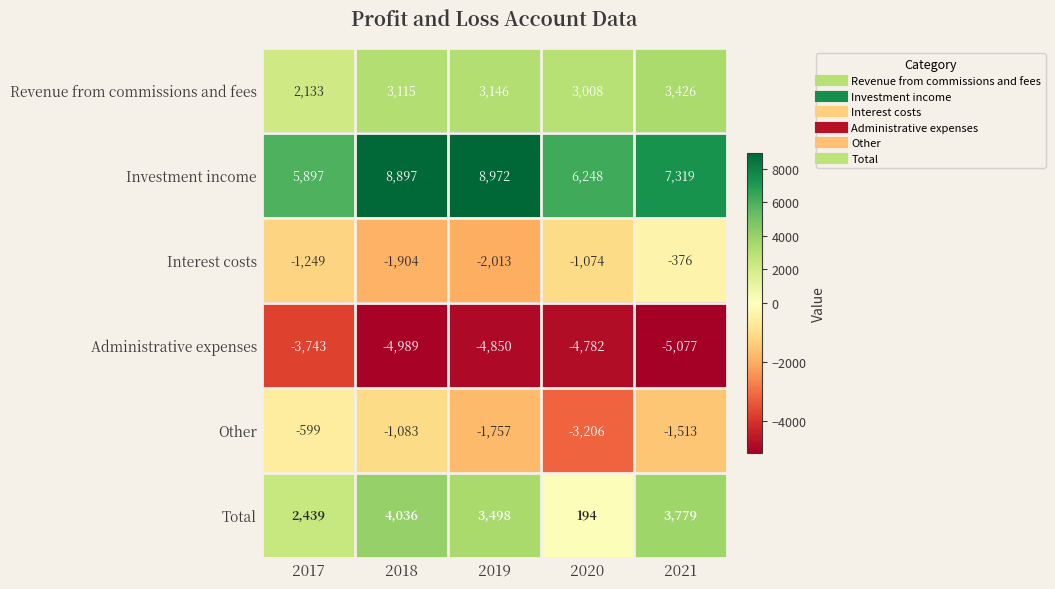

Which series changed the most between 2017 and 2018?

Investment income